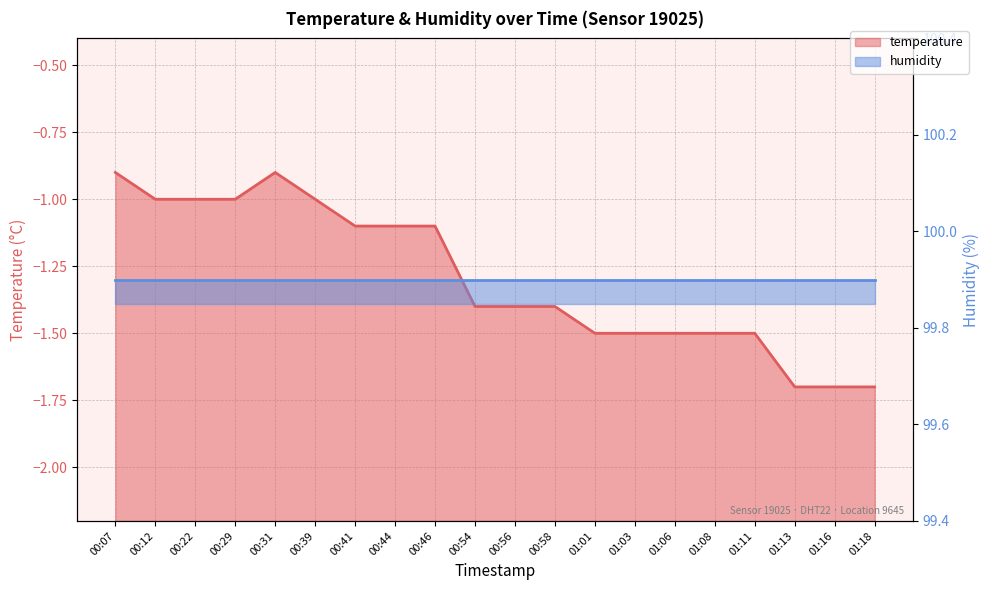

Read the value at 00:54.

-1.4